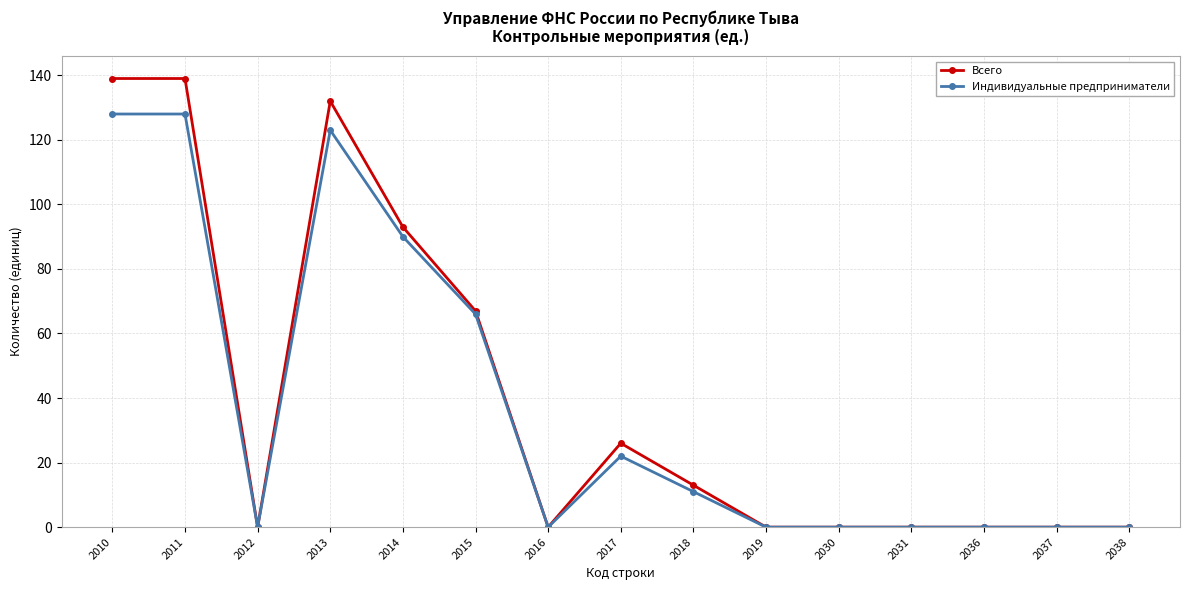

What is the total value across all series at 2015?

133